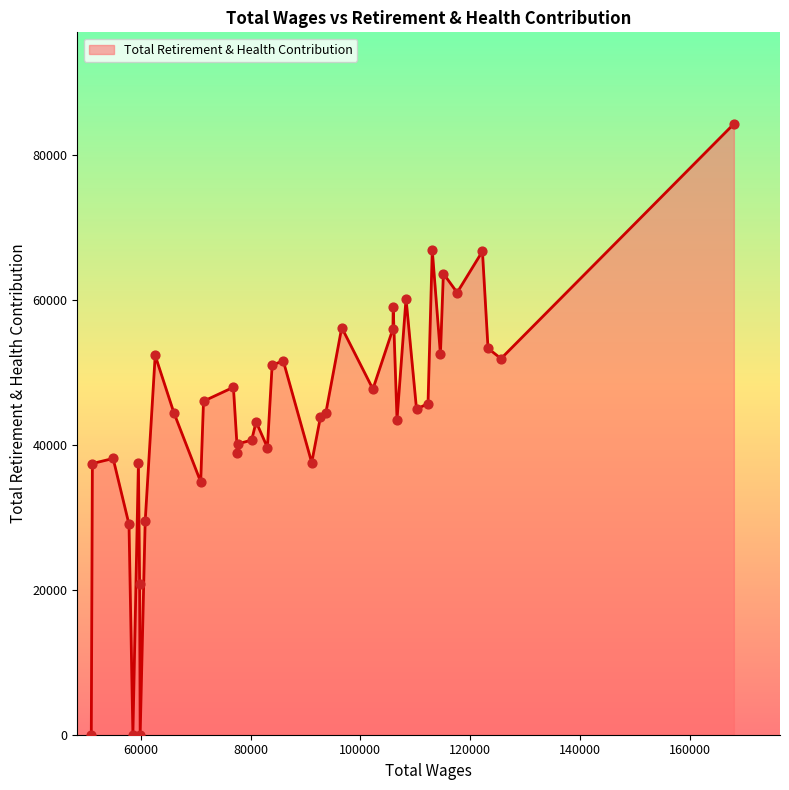

What is the maximum value shown in the chart?

84272